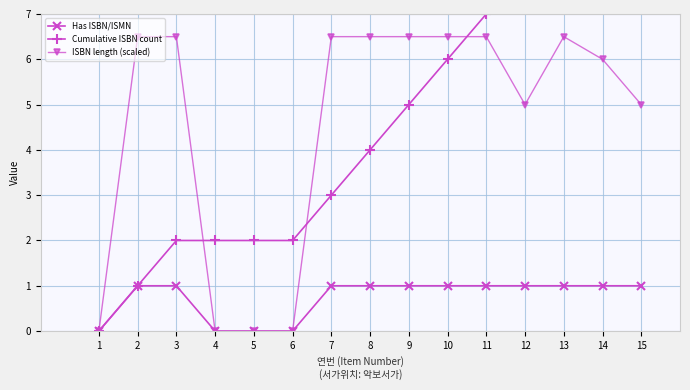

Reading right to left, list all the values displayed in this chart.

Has ISBN/ISMN: 1.0	1.0	1.0	1.0	1.0	1.0	1.0	1.0	1.0	0.0	0.0	0.0	1.0	1.0	0.0
Cumulative ISBN count: 11.0	10.0	9.0	8.0	7.0	6.0	5.0	4.0	3.0	2.0	2.0	2.0	2.0	1.0	0.0
ISBN length (scaled): 5.0	6.0	6.5	5.0	6.5	6.5	6.5	6.5	6.5	0.0	0.0	0.0	6.5	6.5	0.0